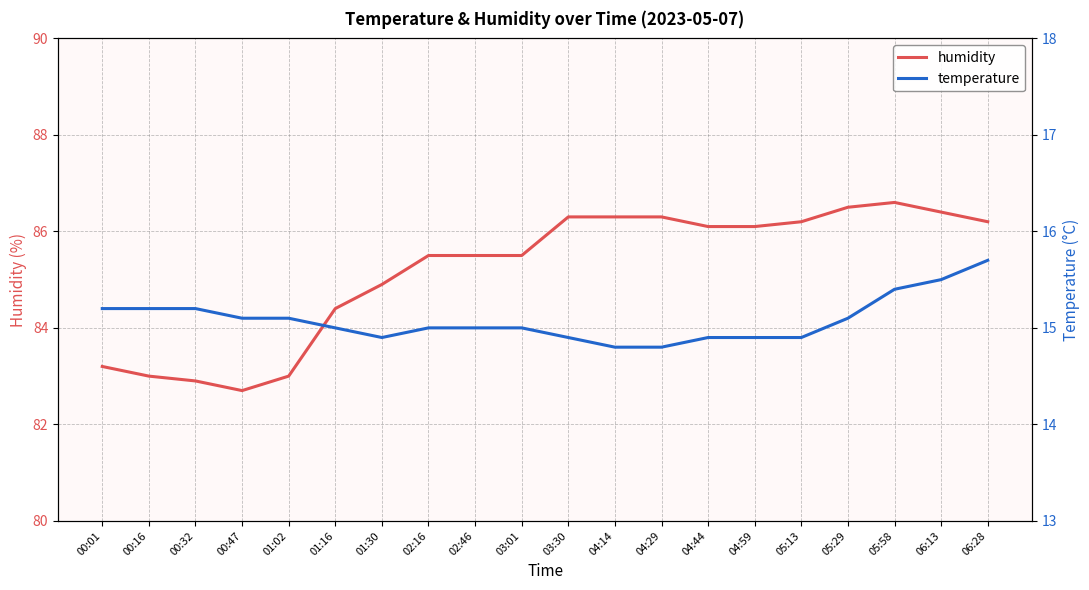

Which series has the largest total across all categories?

humidity